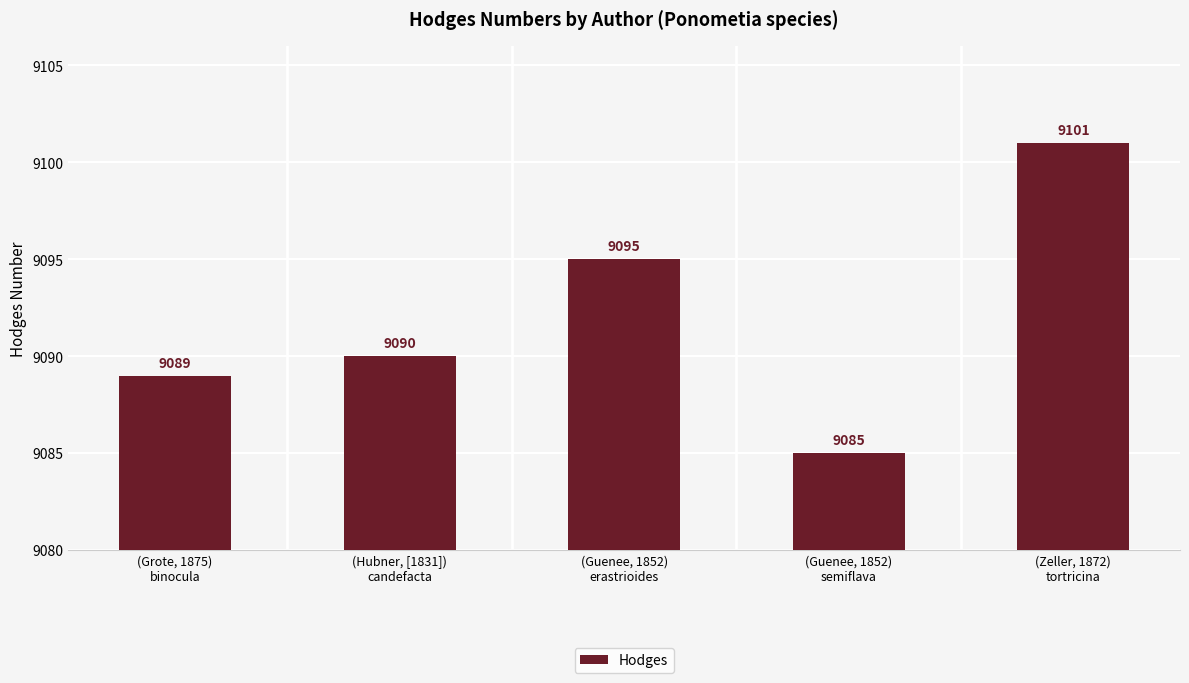

Which label corresponds to the smallest value in the chart?

(Guenee, 1852)
semiflava